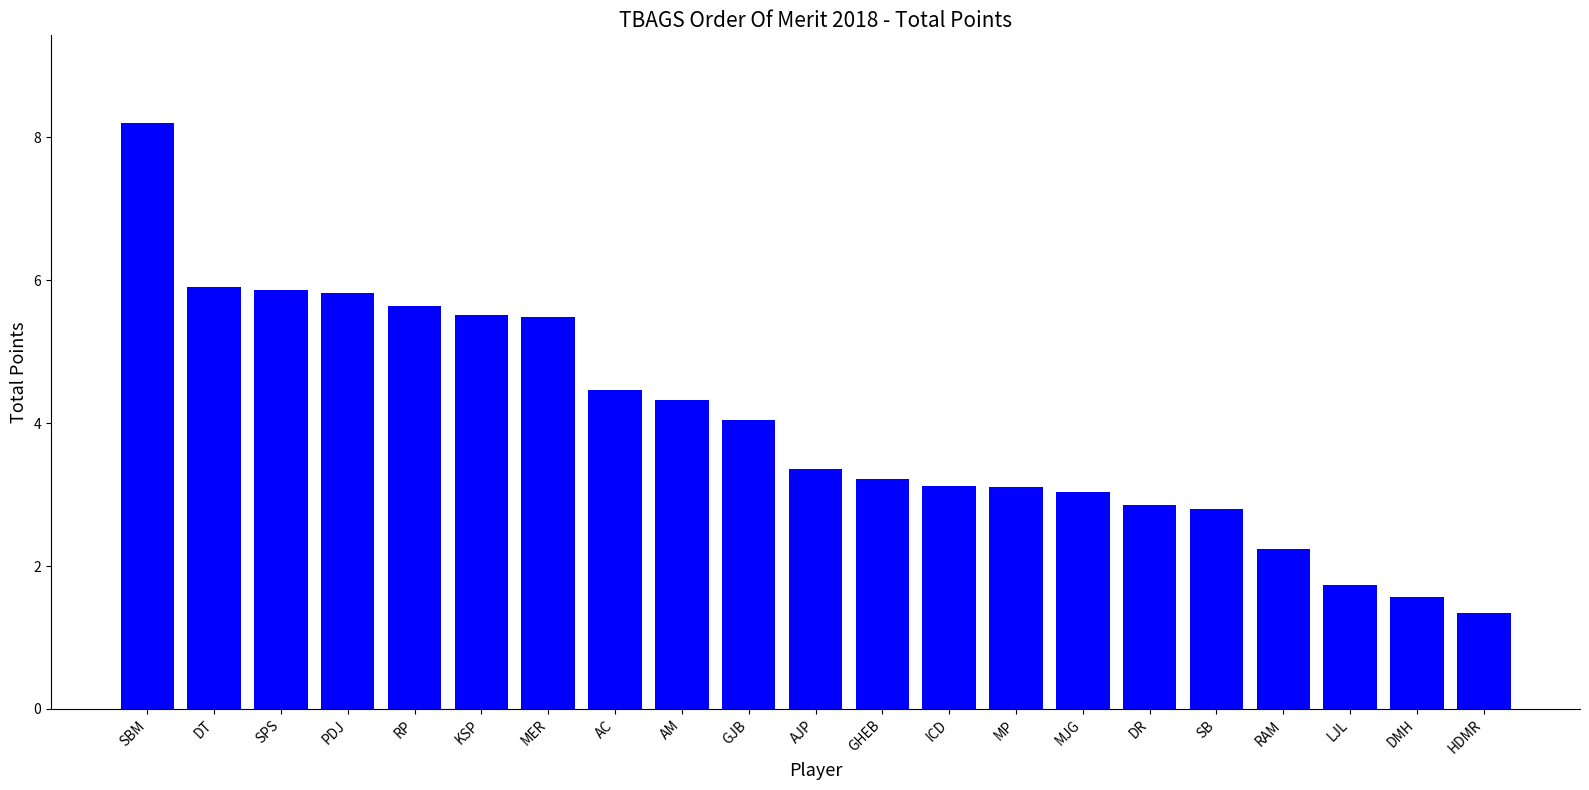

How many bars are there in total?

21